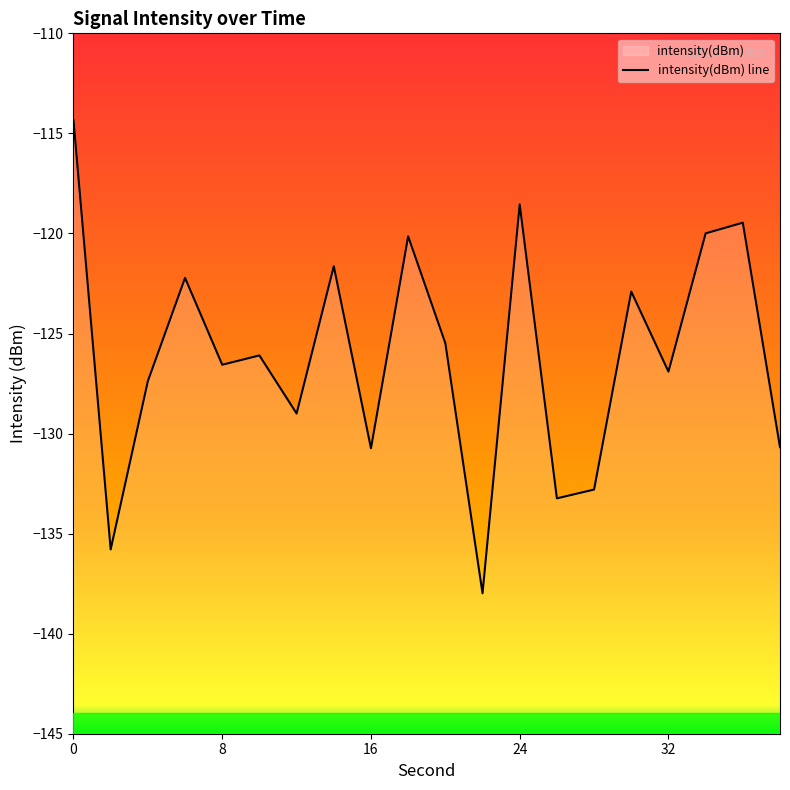

How many points are higher than both their immediate neighbors (excluding endpoints)?

7